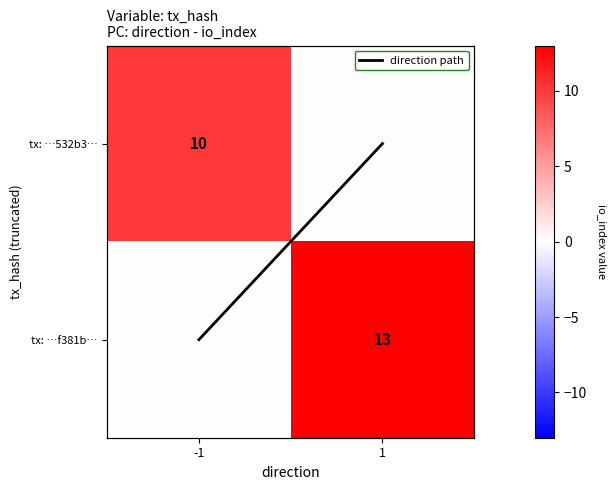

Count the direction path values in the range 0 to 1.

2